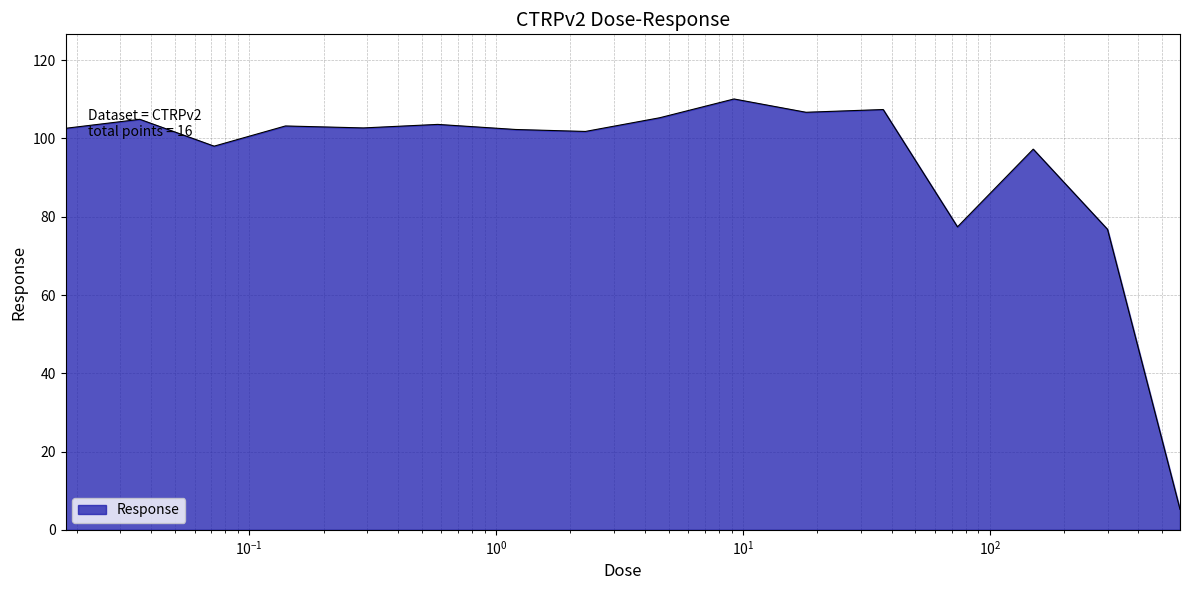

How many series are shown in this chart?

1